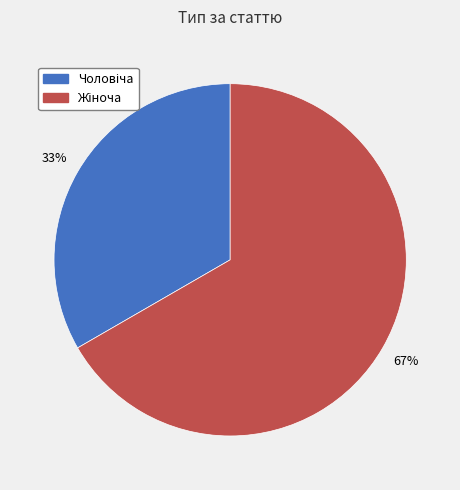

Does any single category account for the majority?

Yes